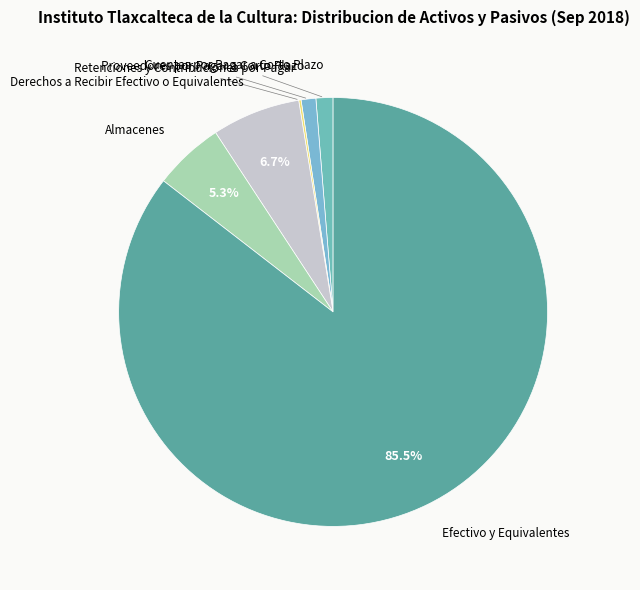

Rank the categories by value from lowest to highest.

Retenciones y Contribuciones por Pagar, Proveedores por Pagar a Corto Plazo, Cuentas por Pagar a Corto Plazo, Almacenes, Derechos a Recibir Efectivo o Equivalentes, Efectivo y Equivalentes